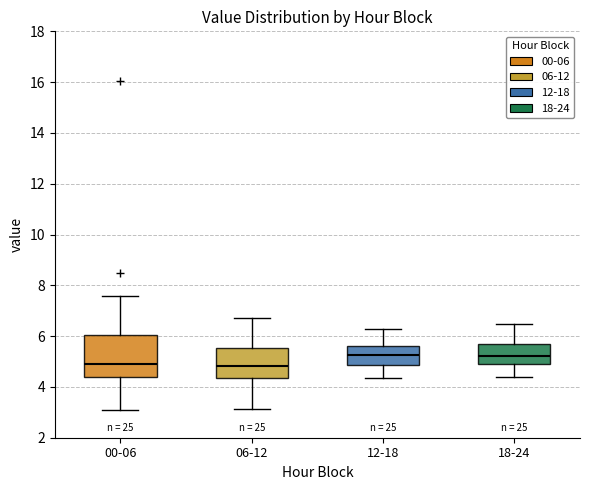

Reading left to right, transcribe this box plot: for each box, give where its median line is, the range the box spans, and where its two whiskers end, as read against the y-axis. The values are not printed on the chart, so give them approximately, as read against the axis.

00-06: median 5.0, box 4.4 to 6.0, whiskers 3.2 to 7.6
06-12: median 4.8, box 4.4 to 5.6, whiskers 3.2 to 6.8
12-18: median 5.2, box 4.8 to 5.6, whiskers 4.4 to 6.4
18-24: median 5.2, box 5.0 to 5.8, whiskers 4.4 to 6.4